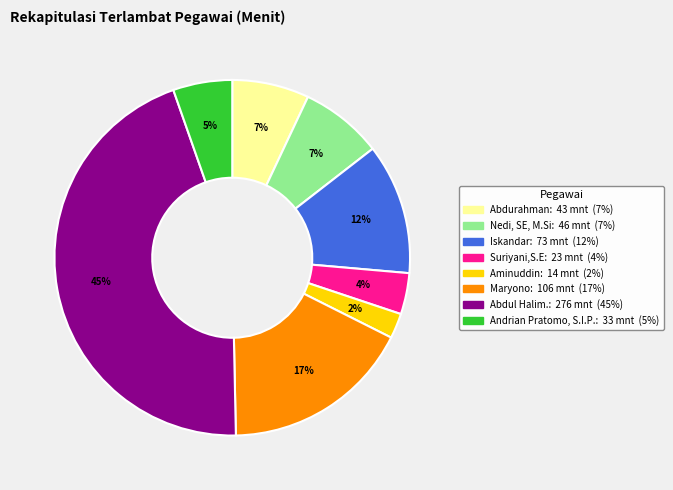

To the nearest percent, what is the average slice percentage?

12%